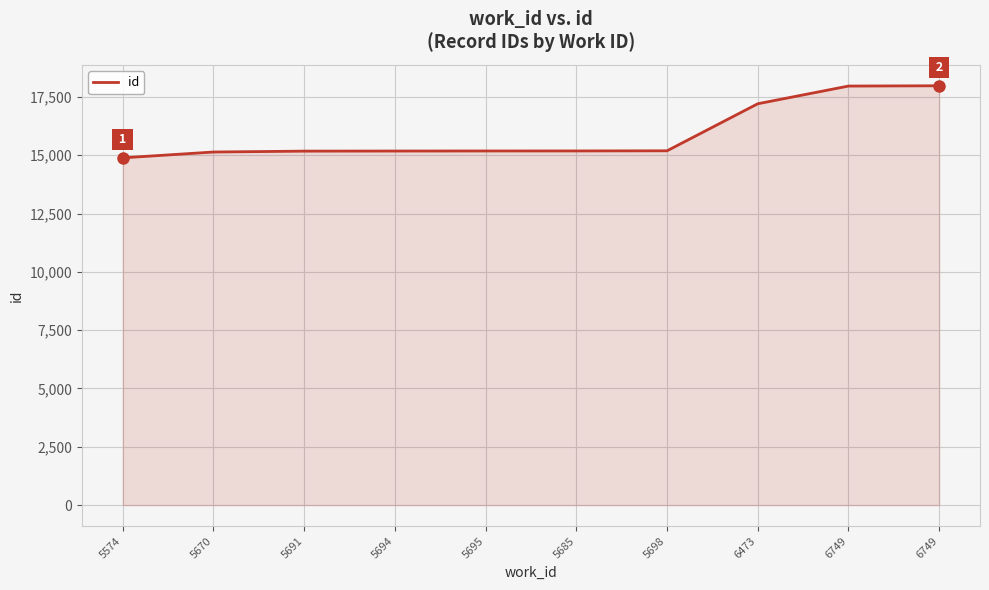

True or false: the data shows 24500 at 5698.

False